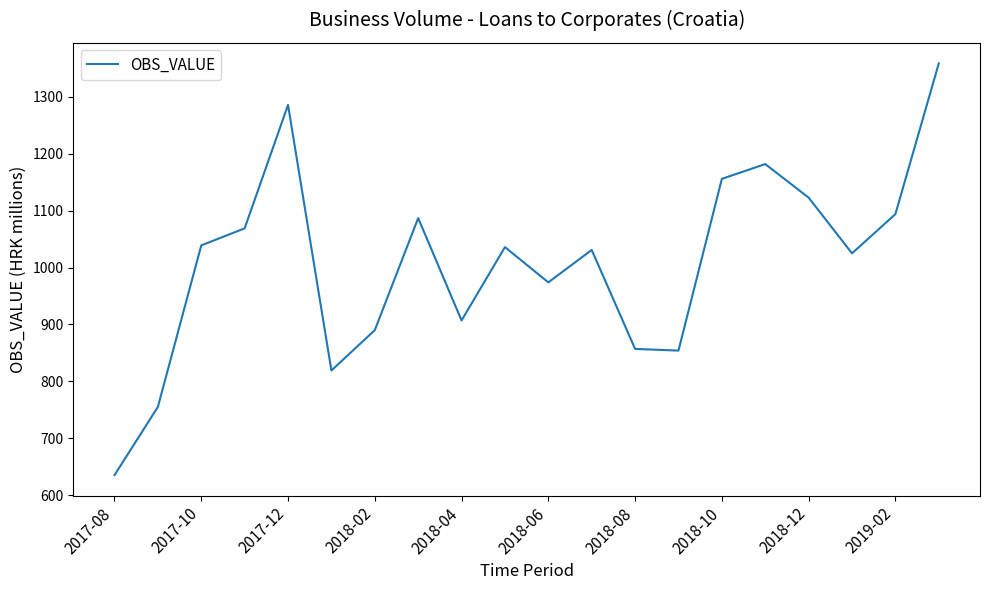

What is the greatest value displayed?

1359